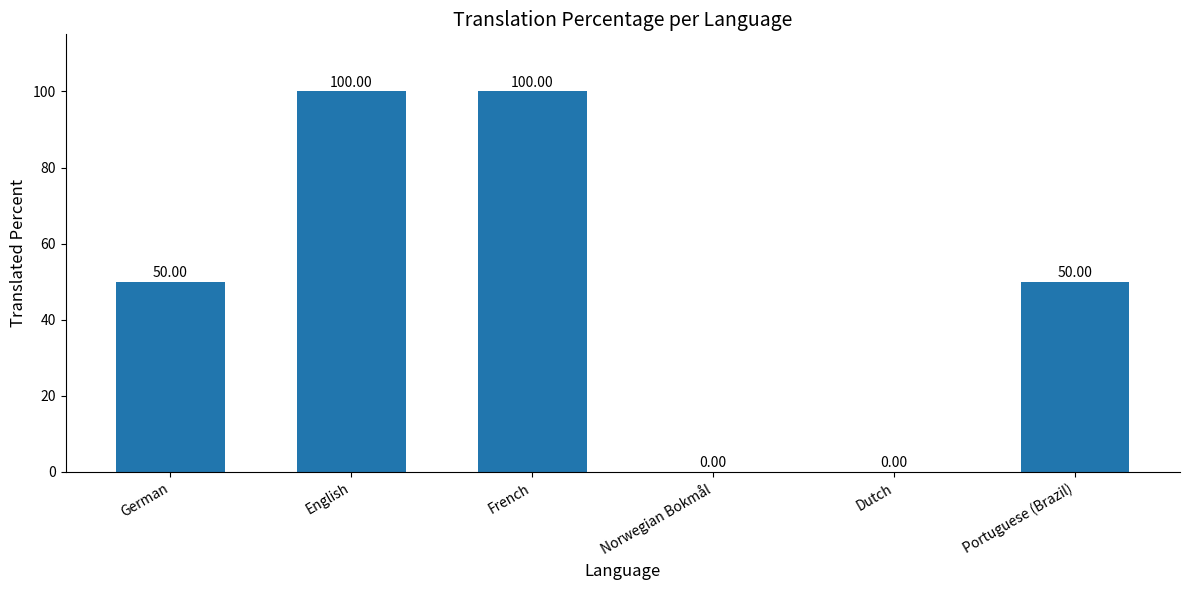

What is the sum of the values at Portuguese (Brazil) and Norwegian Bokmål?

50